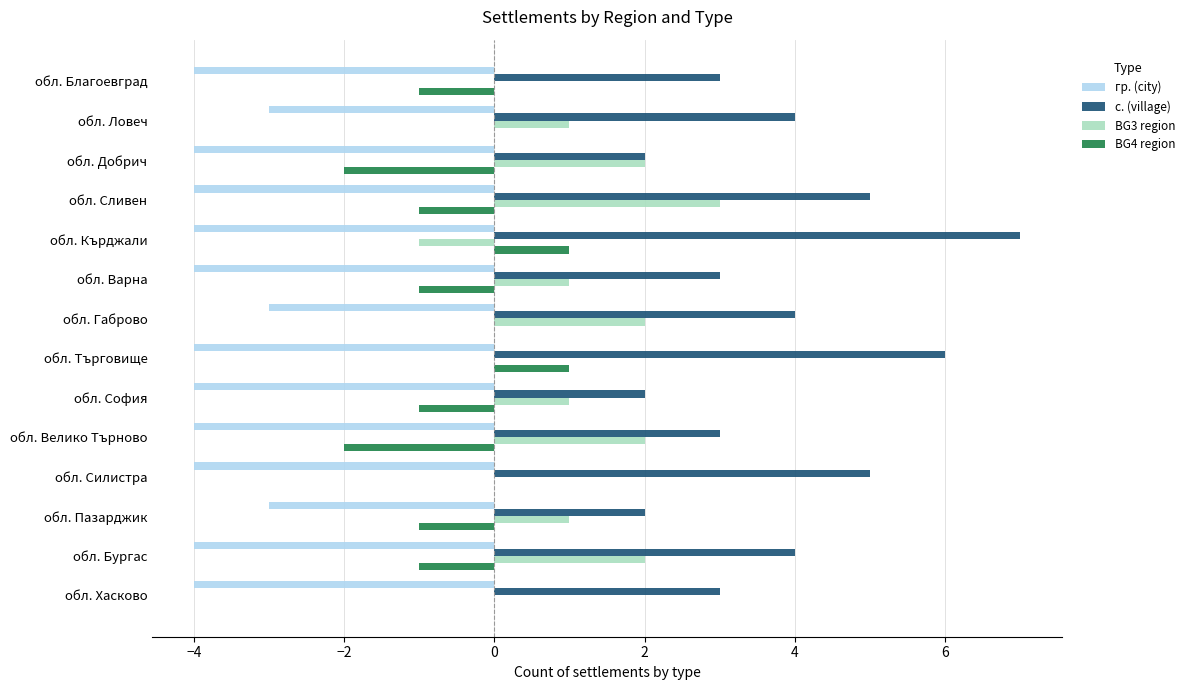

What value does the с. (village) series have at обл. Габрово?

4